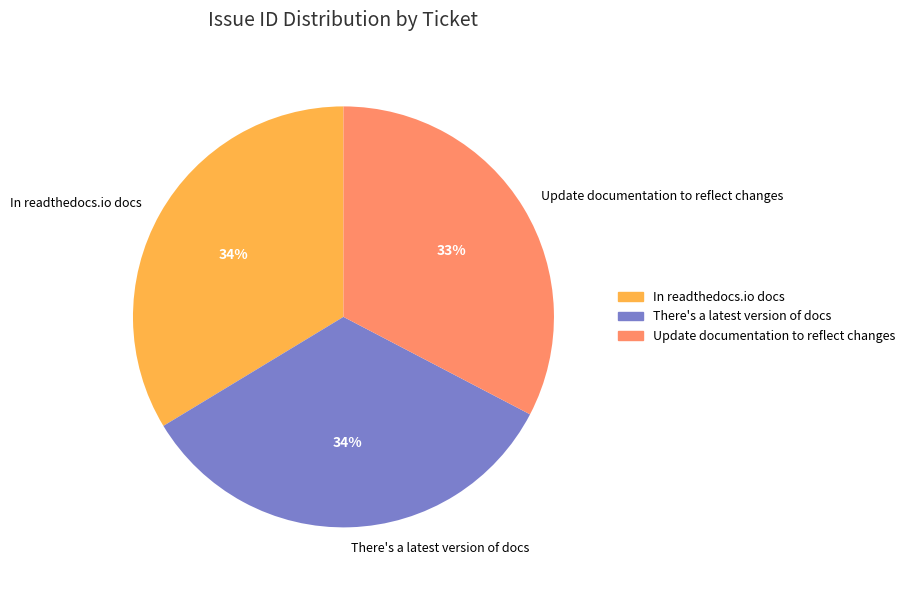

Is it true that In readthedocs.io docs is 34% of the pie?

True